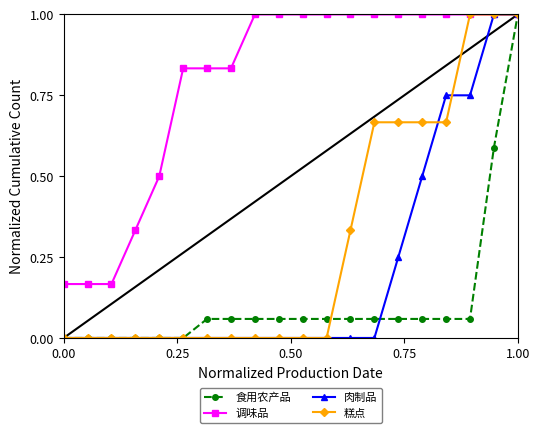

How many data points does each series have?

20